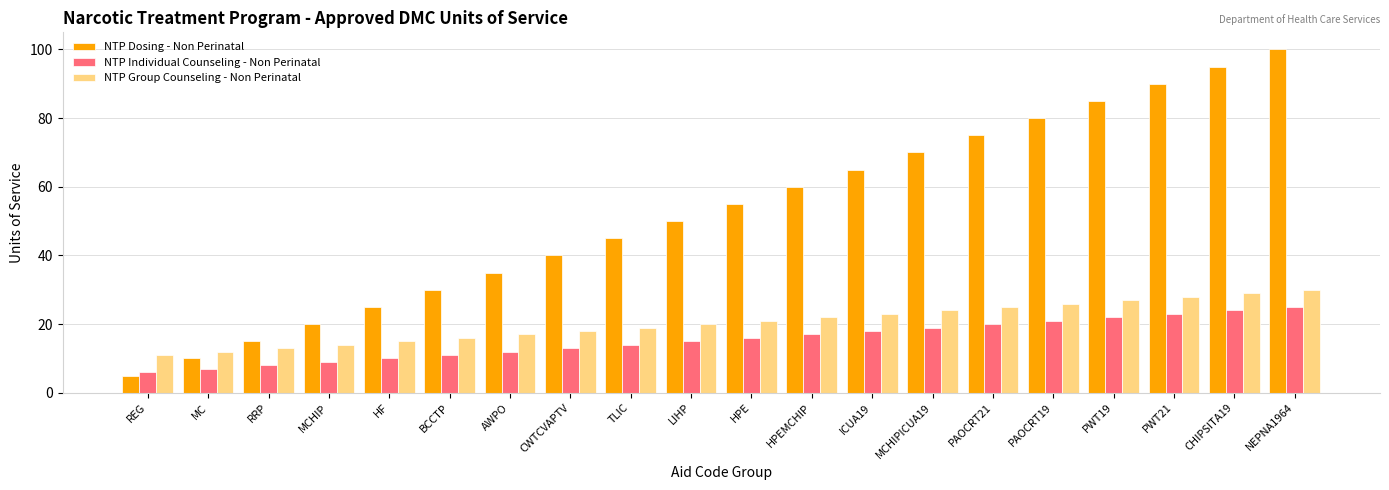

Which series has the largest total across all categories?

NTP Dosing - Non Perinatal